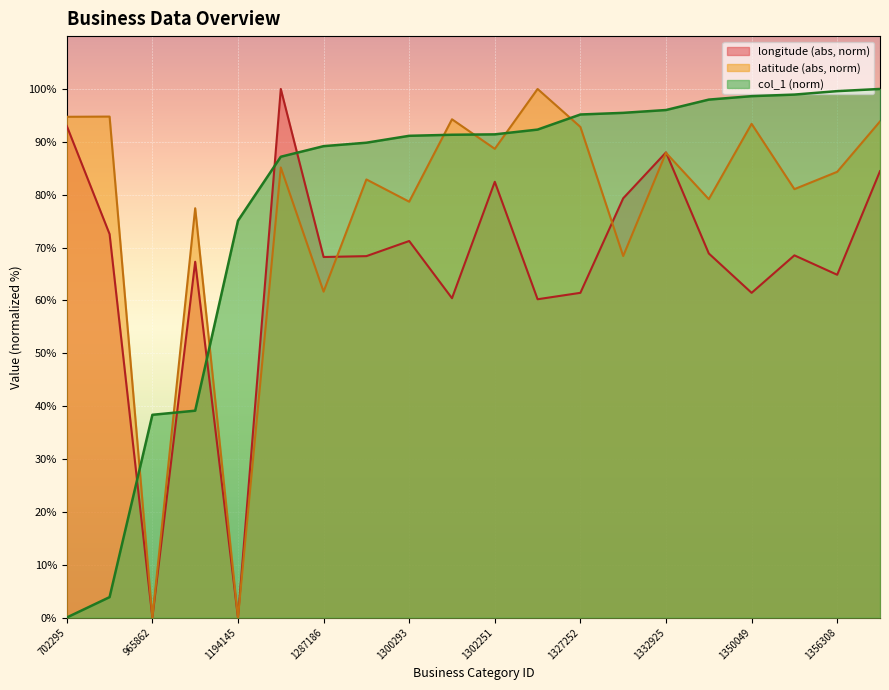

Between 1194145 and 1287186, which series saw the biggest shift?

longitude (abs, norm)